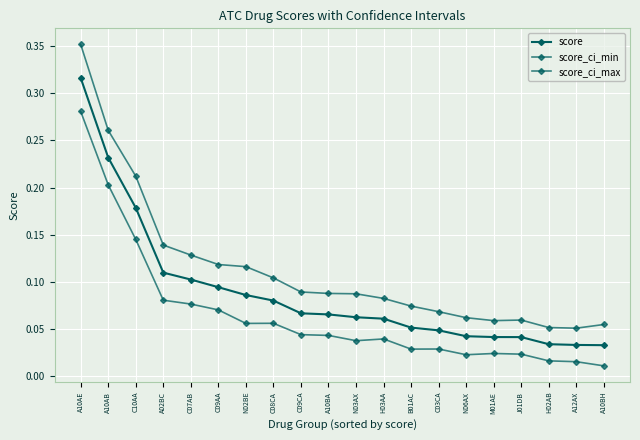

True or false: score has a value of 0.1 at C09CA.

True